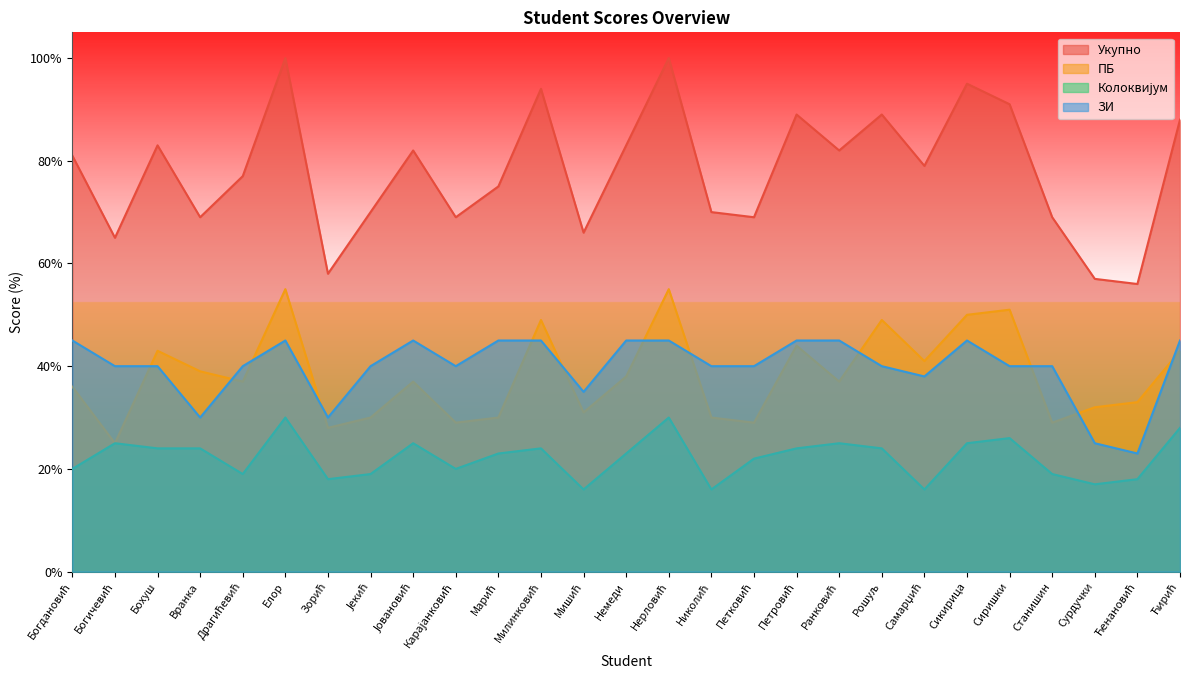

True or false: Укупно has a value of 100.0 at Нерловић.

True